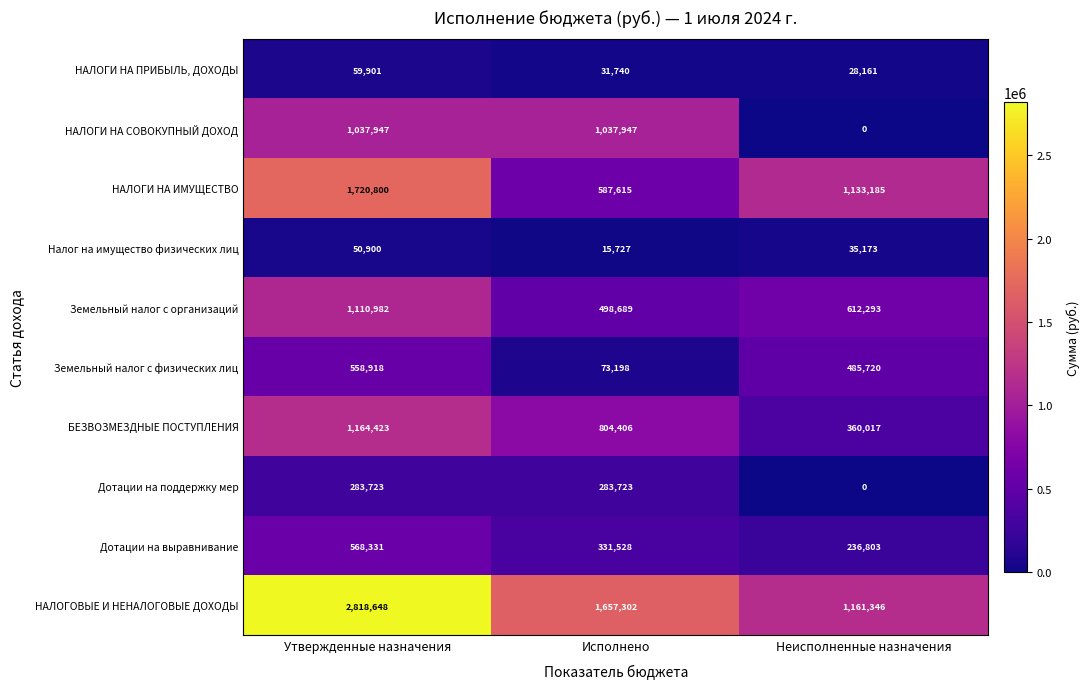

At how many categories does at least one series exceed 1400733?

2